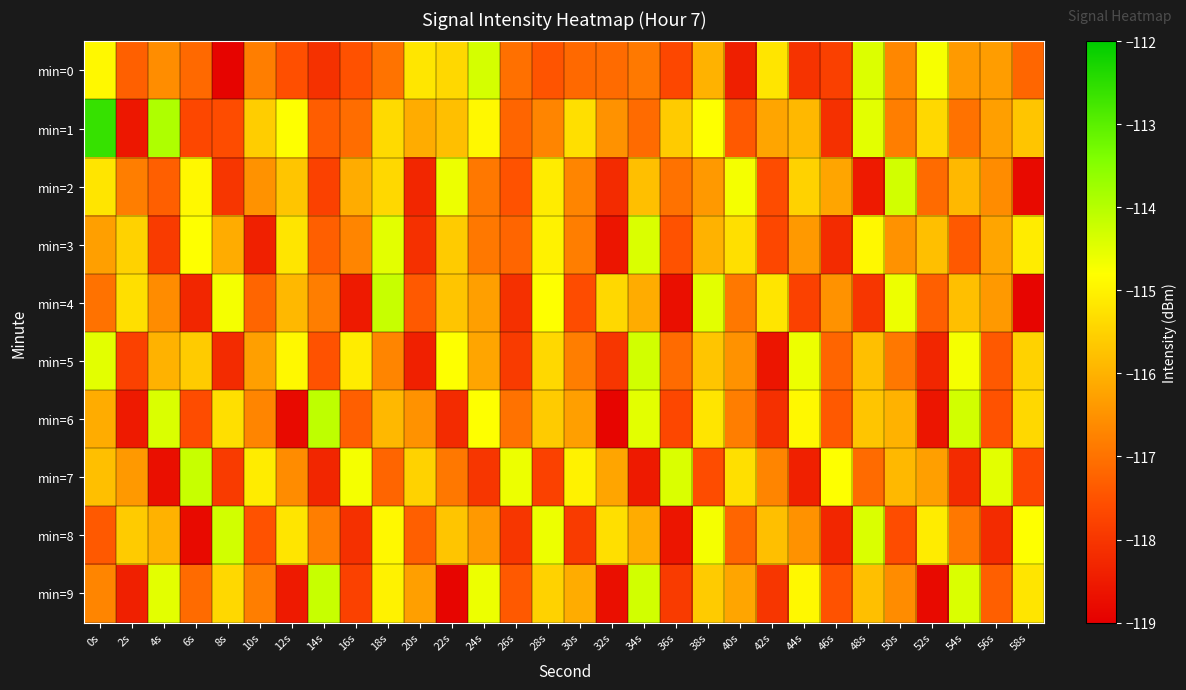

How many distinct data groups are displayed?

10